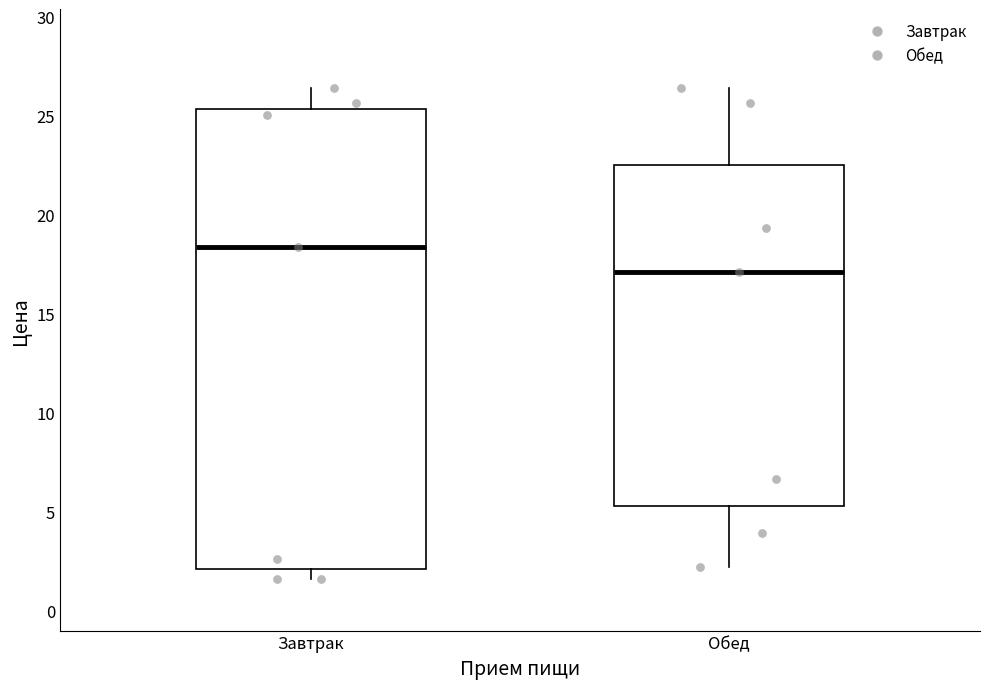

Reading left to right, read every box against the y-axis: the position of its median line, the range the box covers, and the ends of its whiskers. The values are not printed on the chart, so give them approximately, as read against the axis.

Завтрак: median 18.5, box 2.0 to 25.5, whiskers 1.5 to 26.5
Обед: median 17.0, box 5.5 to 22.5, whiskers 2.0 to 26.5